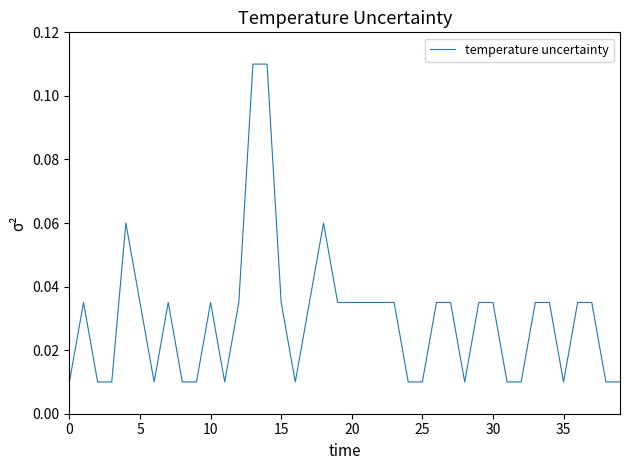

What is the label of the 35th point from the left?

34